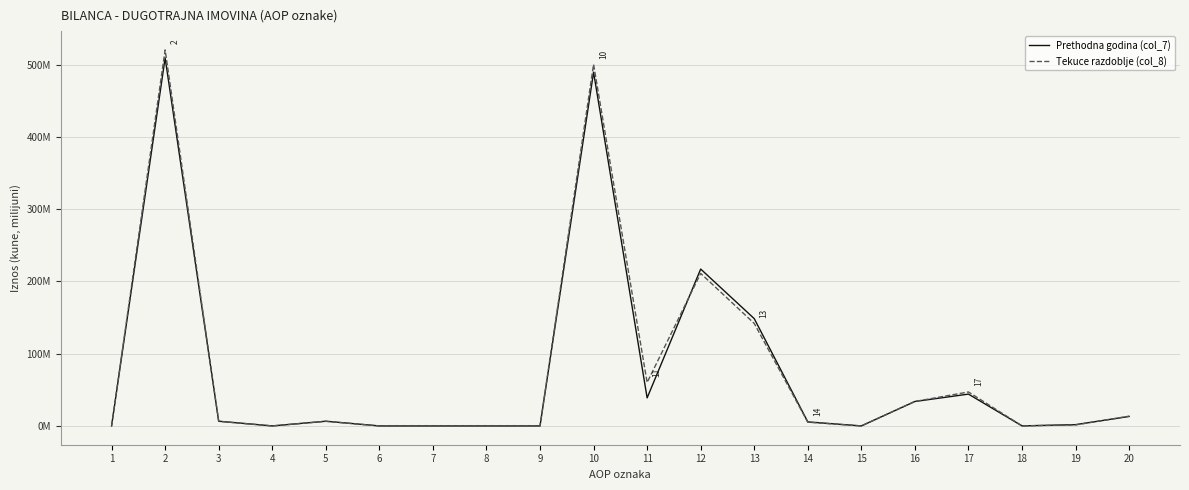

True or false: Tekuce razdoblje (col_8) and Prethodna godina (col_7) intersect in this chart.

True